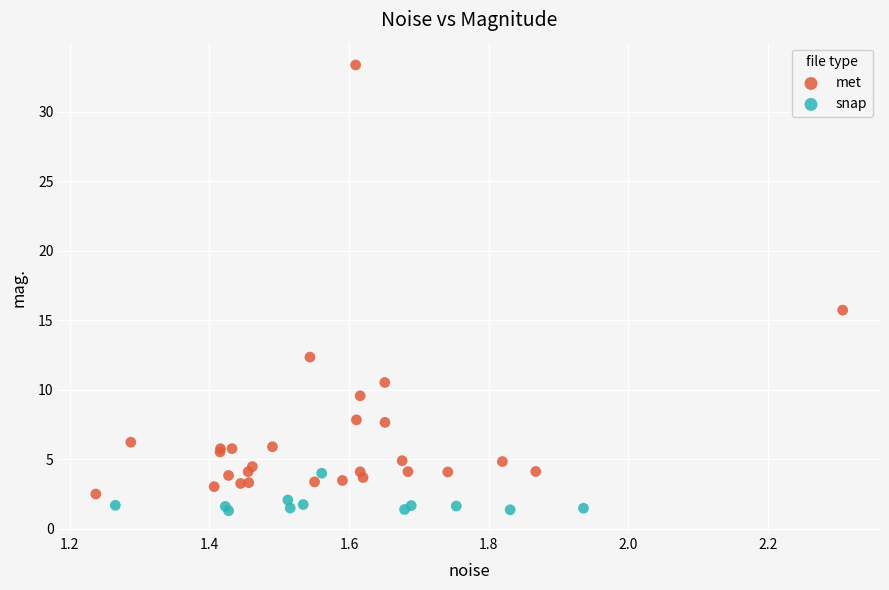

Which series has the widest spread of Y values?

met